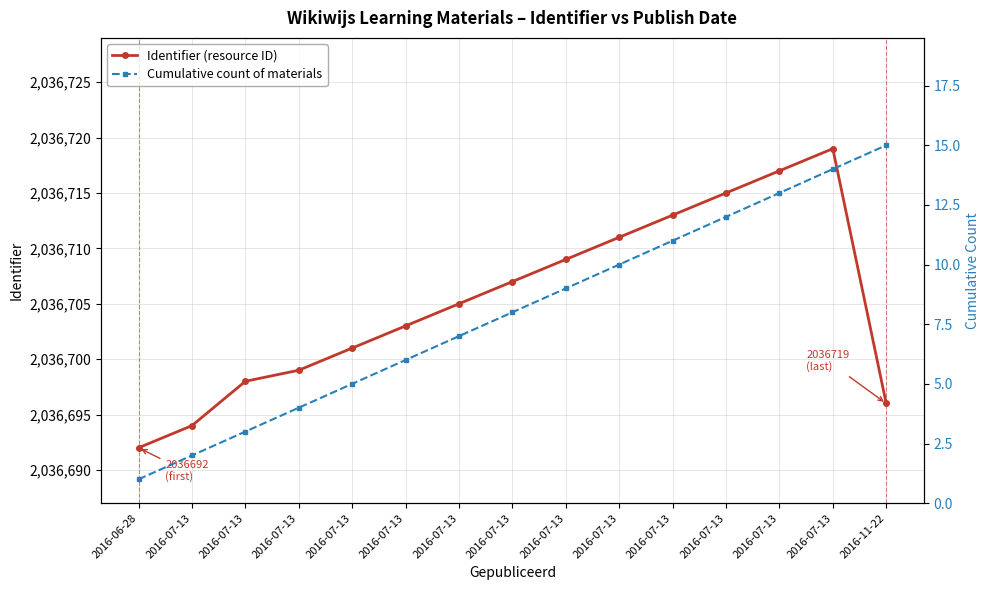

True or false: Cumulative count of materials and Identifier (resource ID) cross at least once.

False